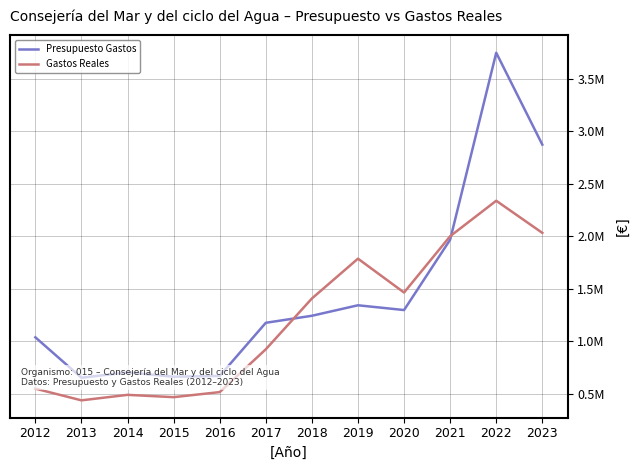

How many data points in Presupuesto Gastos are less than 1240980?

6